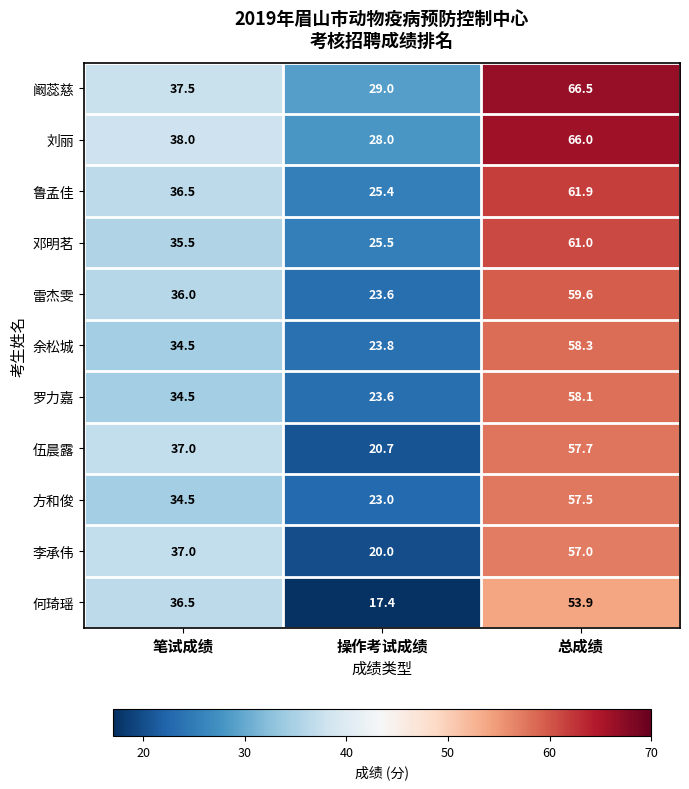

Between 笔试成绩 and 总成绩, which series saw the biggest shift?

阚蕊慈